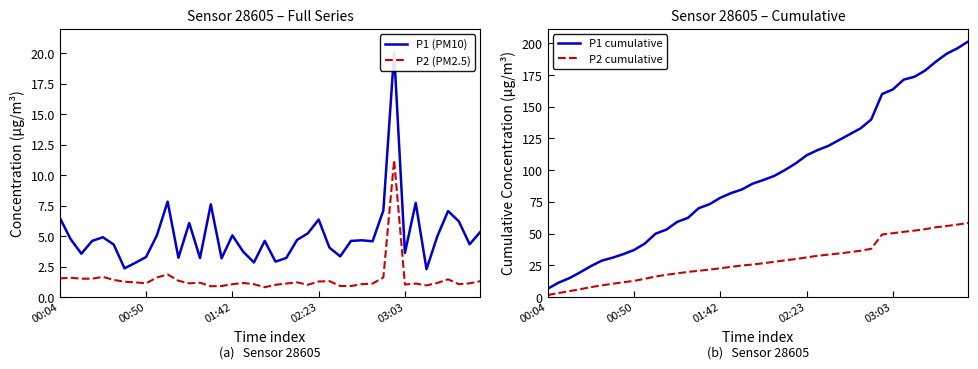

What is the maximum value for P2 (PM2.5)?

11.2